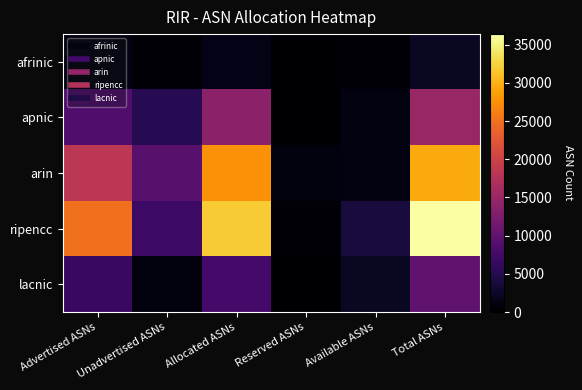

Between Allocated ASNs and Total ASNs, which series saw the biggest shift?

ripencc